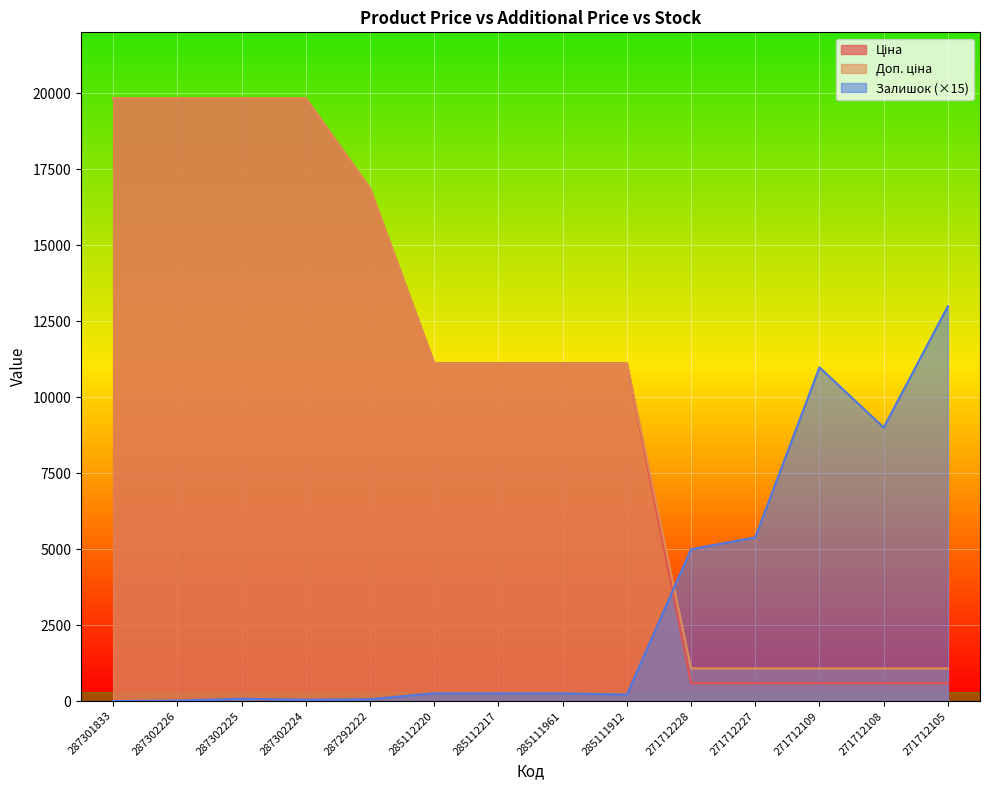

True or false: Ціна has a value of 586.0 at 271712108.

True